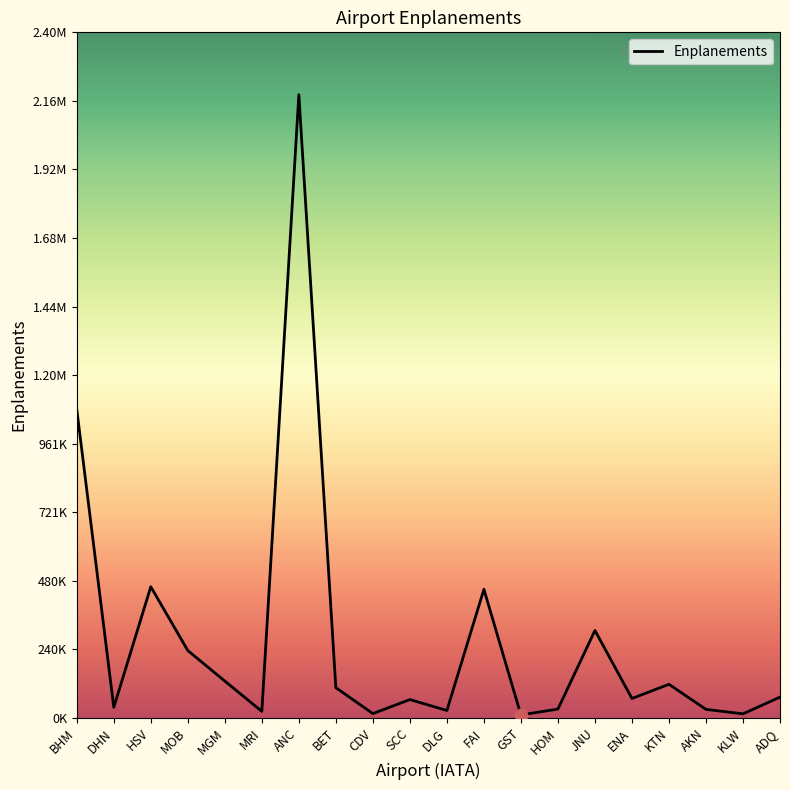

Which has a higher value, JNU or SCC?

JNU